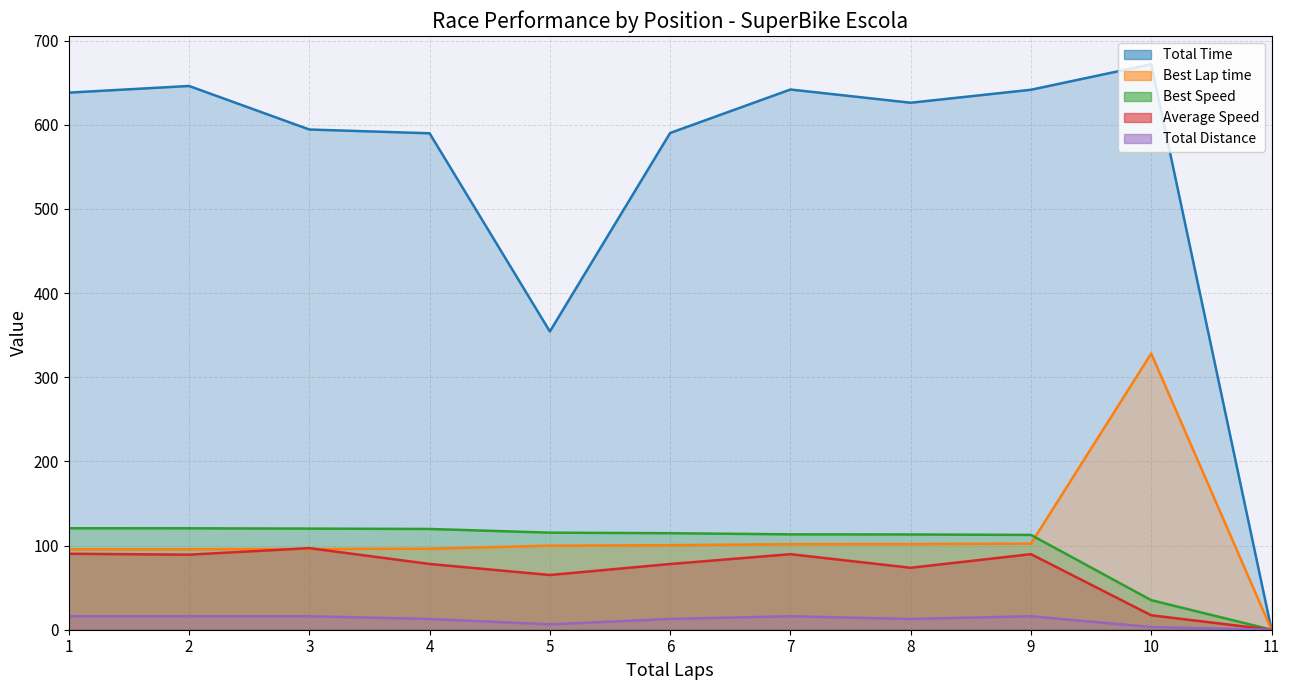

List the labels in order of Total Time value, largest first.

10, 2, 7, 9, 1, 8, 3, 6, 4, 5, 11